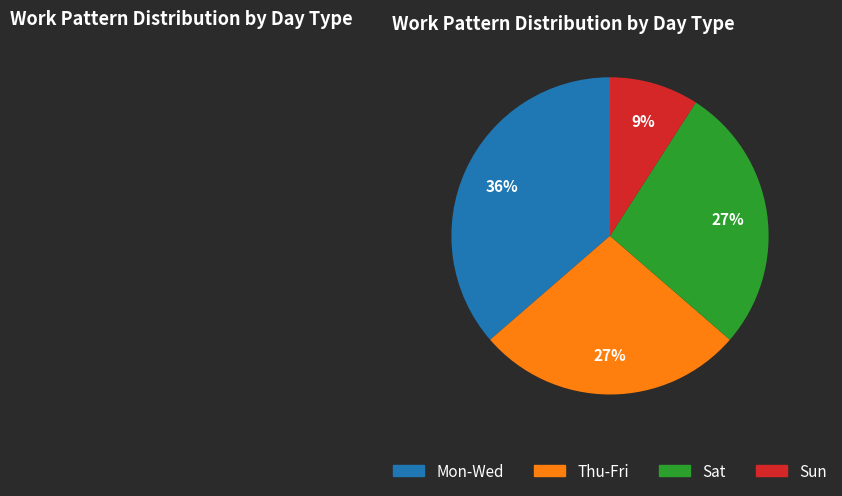

Does any single category account for the majority?

No